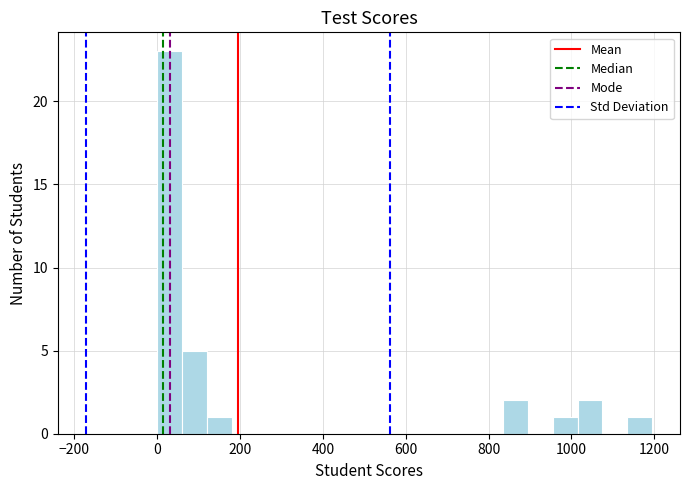

Around what value on the x-axis is the tallest bar? Give the approximate position of its centre, as read against the axis.

40